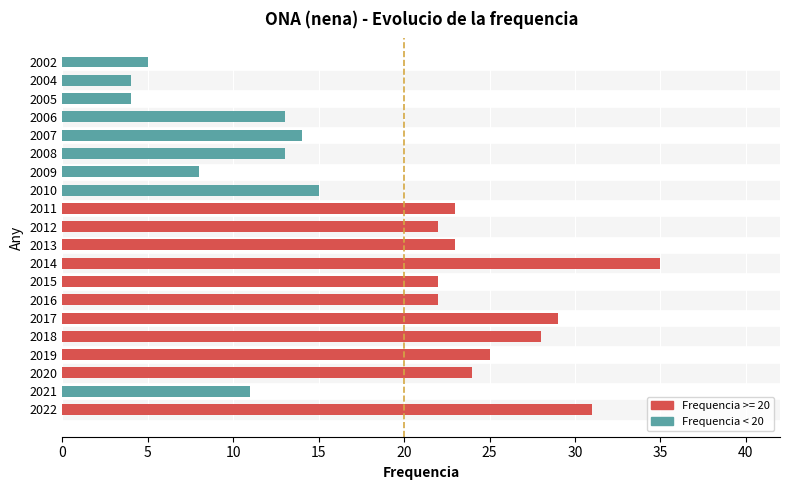

Read the value at 2015, to the nearest 10.

20